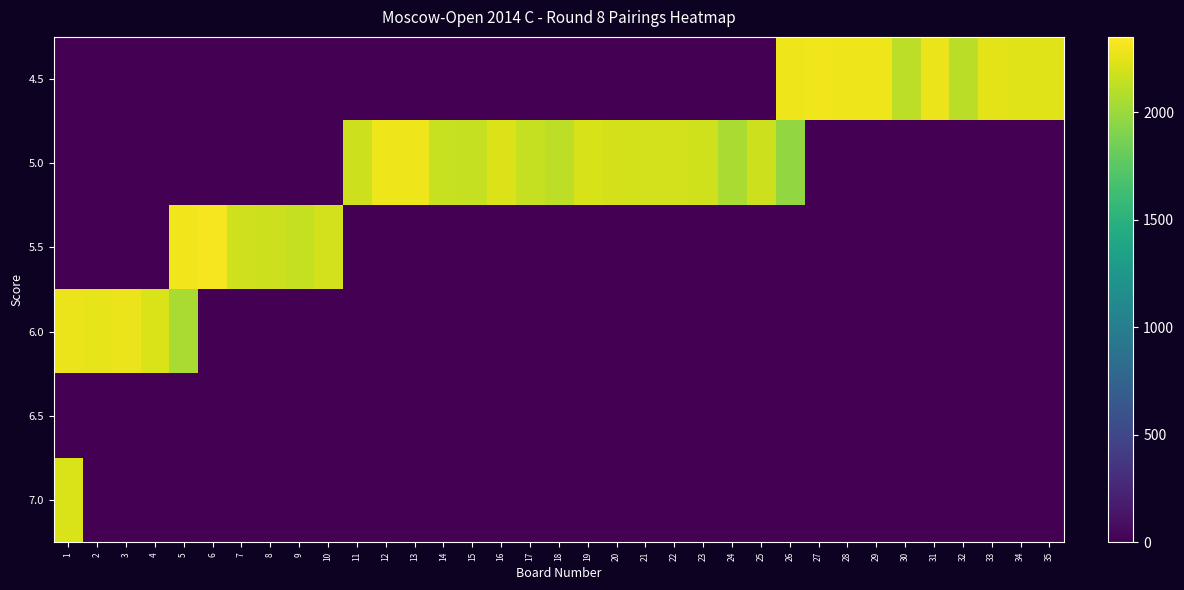

At 21, list the series in order from smallest to largest.

4.5, 5.5, 6.0, 6.5, 7.0, 5.0